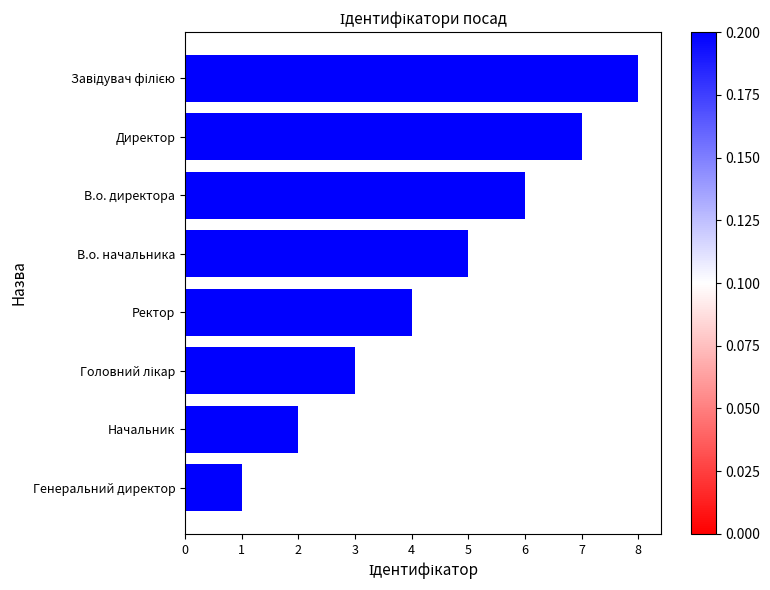

What is the maximum value shown in the chart?

8